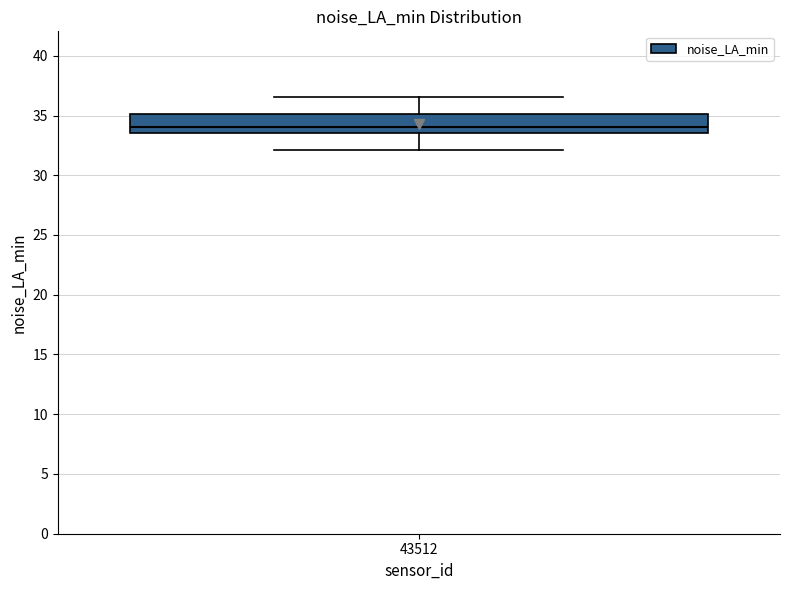

Where is the upper edge of the box at x = 43512 on the y-axis? The values are not printed on the chart, so give them approximately, as read against the axis.

35.0